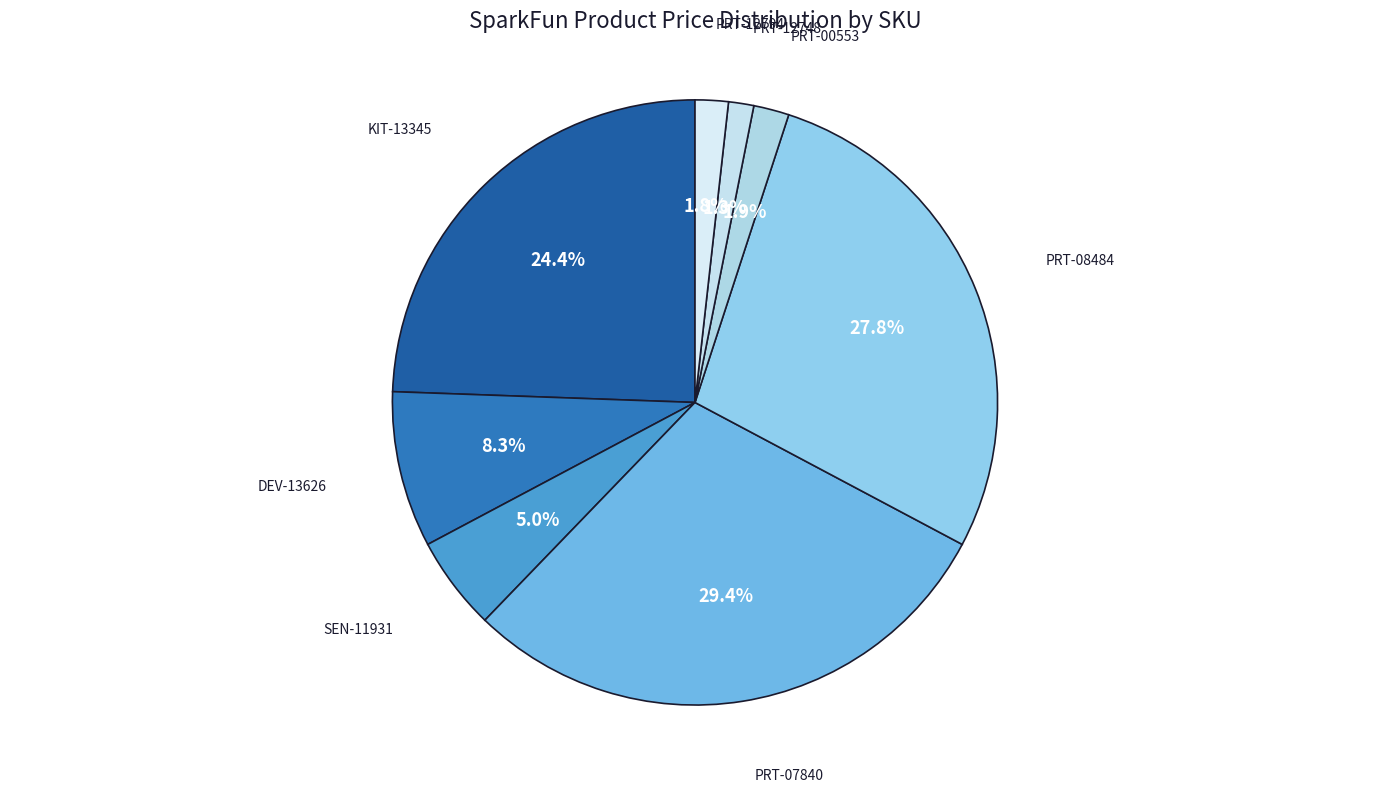

Count the number of slices in the pie.

8